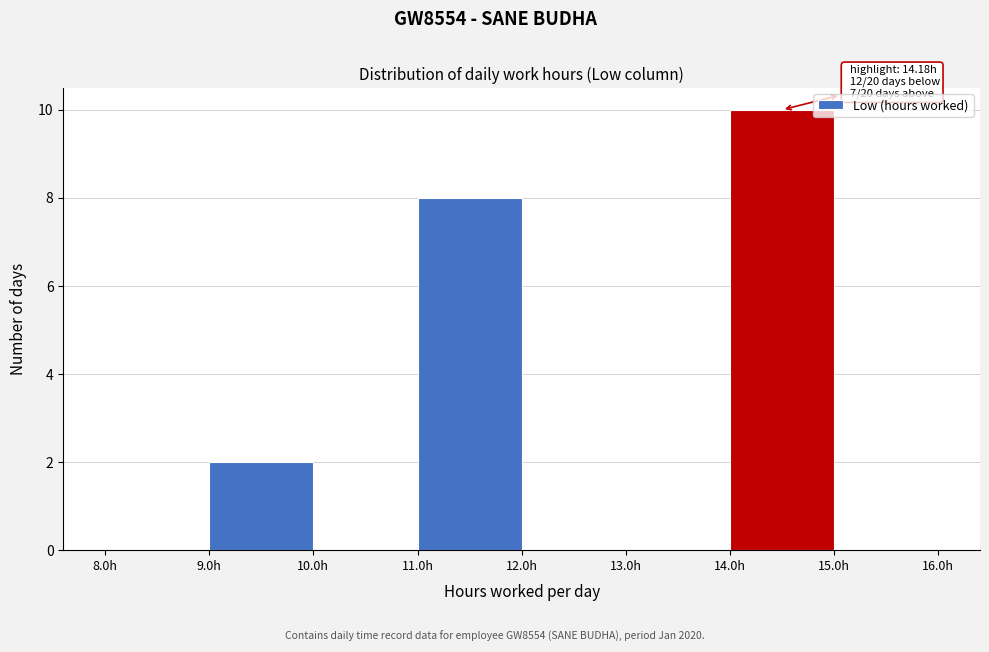

Over which range of the x-axis is the bar tallest?

14 to 15